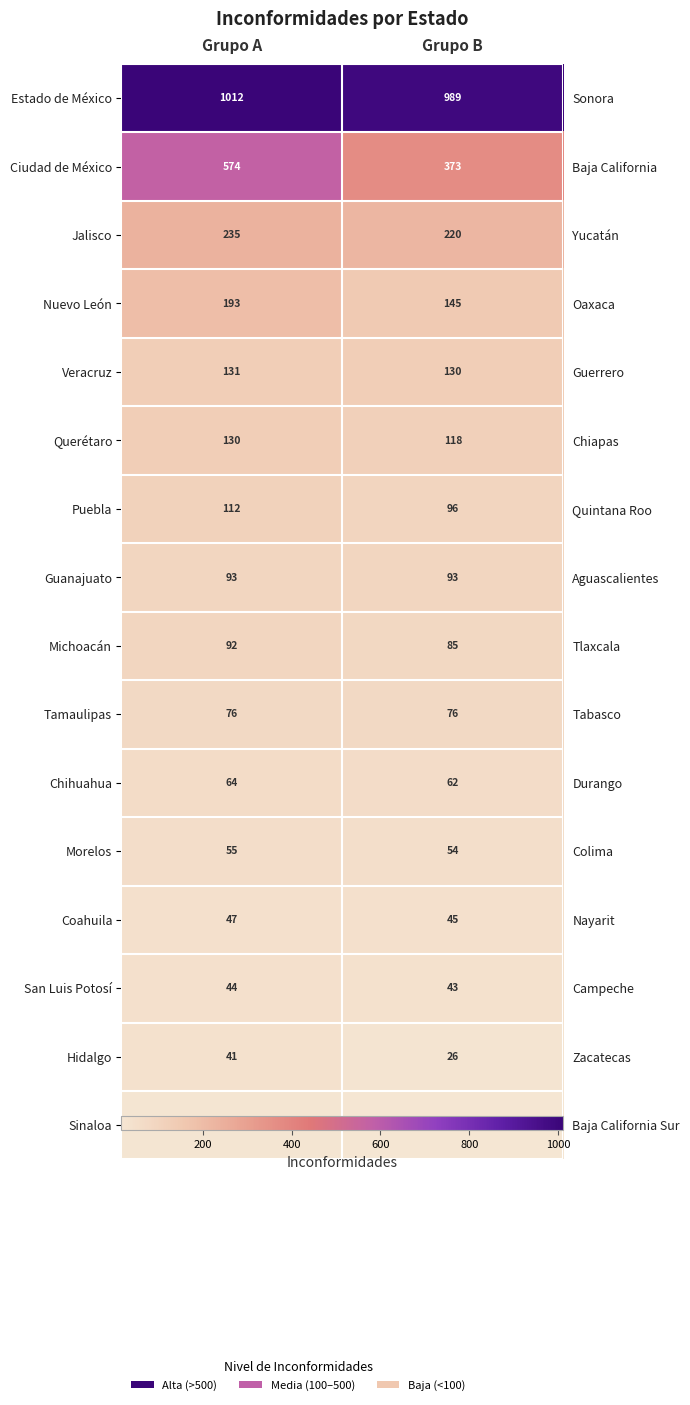

True or false: Jalisco has a value of 340 at Grupo A.

False